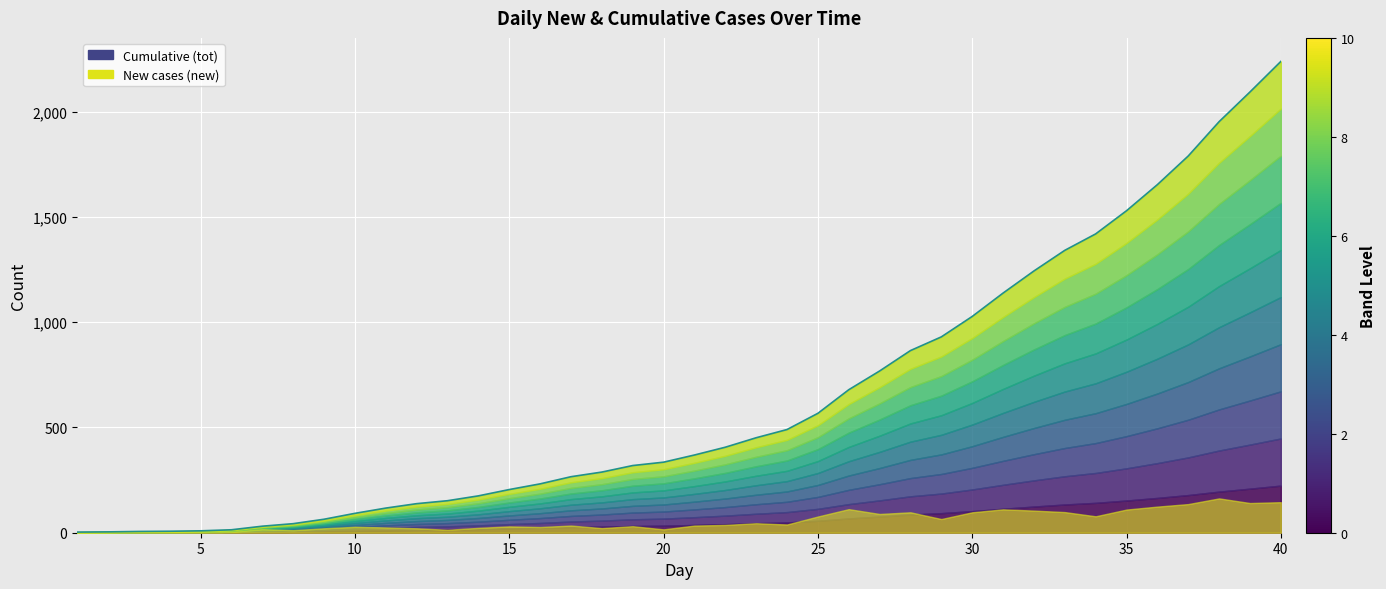

What is the sum of all values?

25447